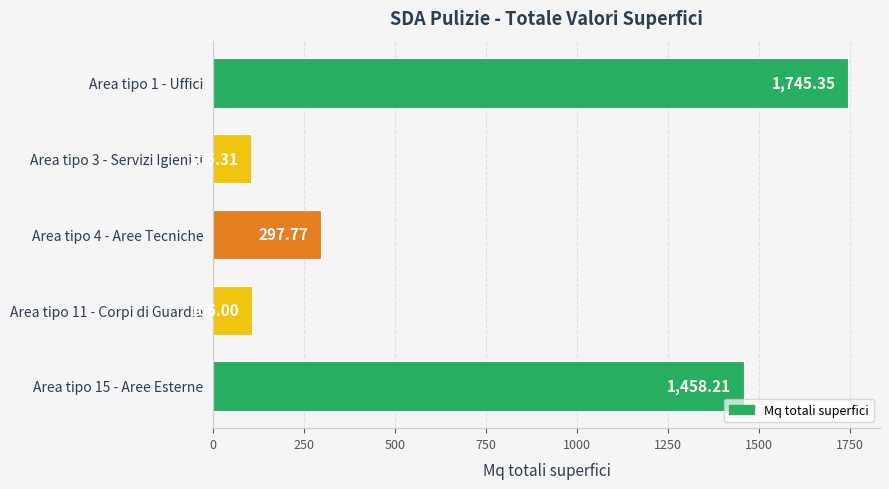

What is the change in value from Area tipo 3 - Servizi Igienici to Area tipo 11 - Corpi di Guardia?

+0.7